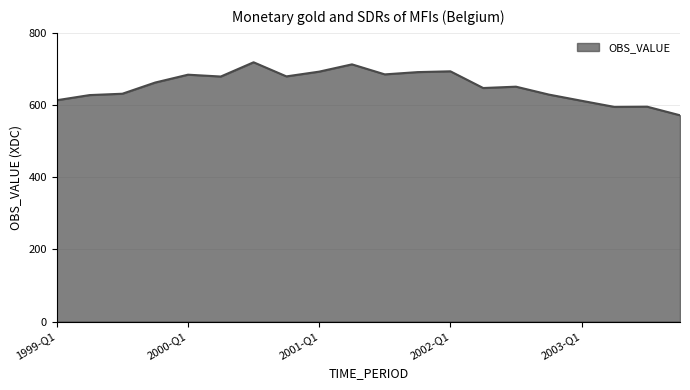

What is the maximum value shown in the chart?

718.5